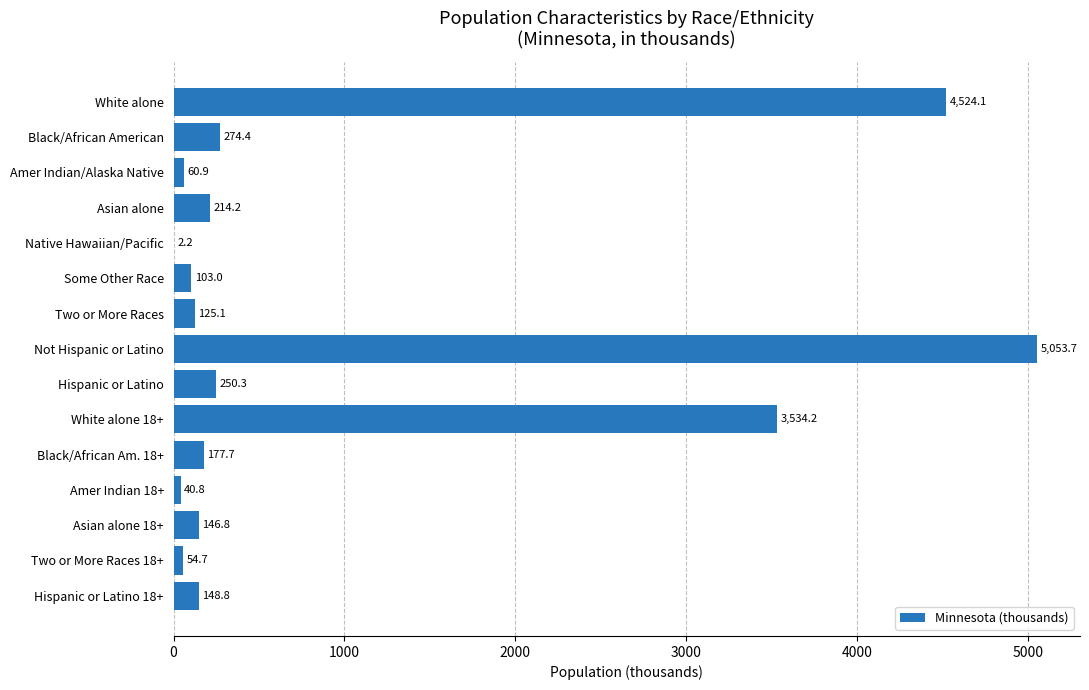

The value at Asian alone 18+ is 146.8. True or false?

True